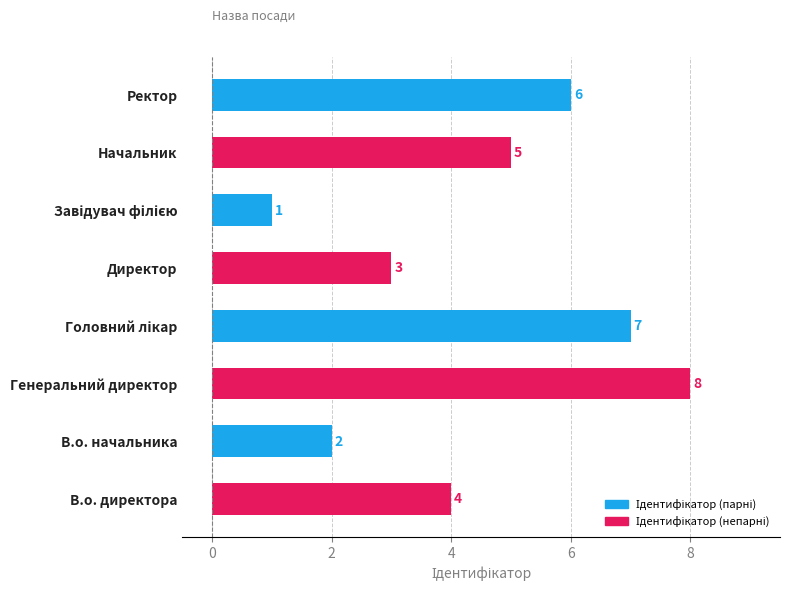

Count the values in the range 3 to 7.

5